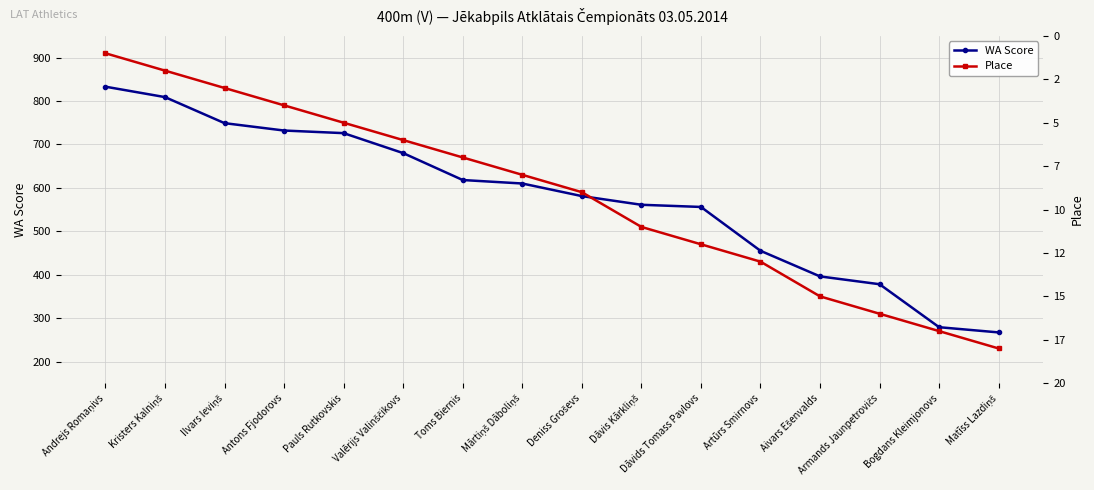

True or false: Place and WA Score intersect in this chart.

False